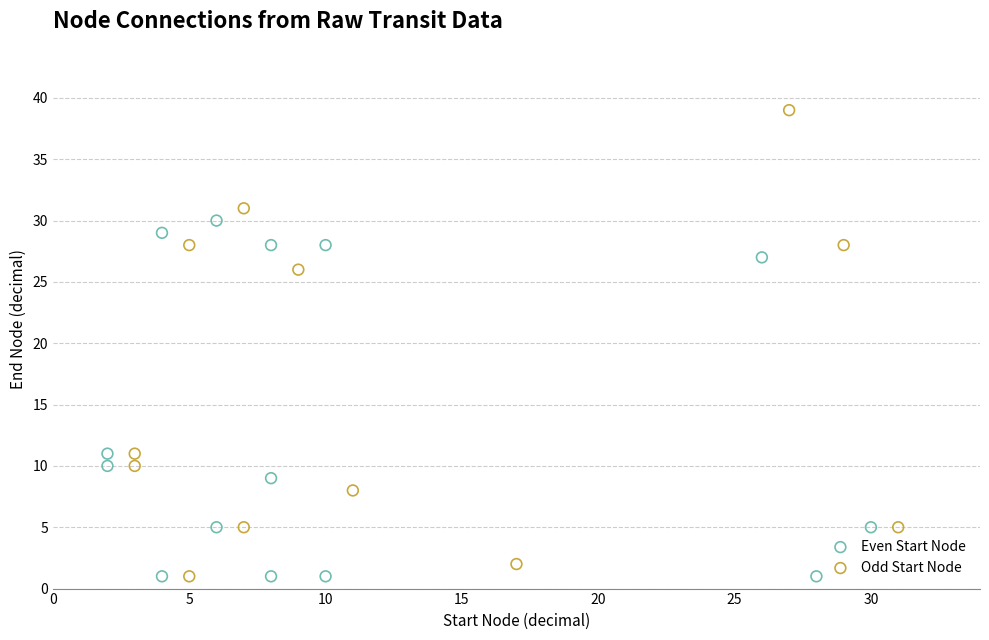

Which series has the widest spread of Y values?

Odd Start Node